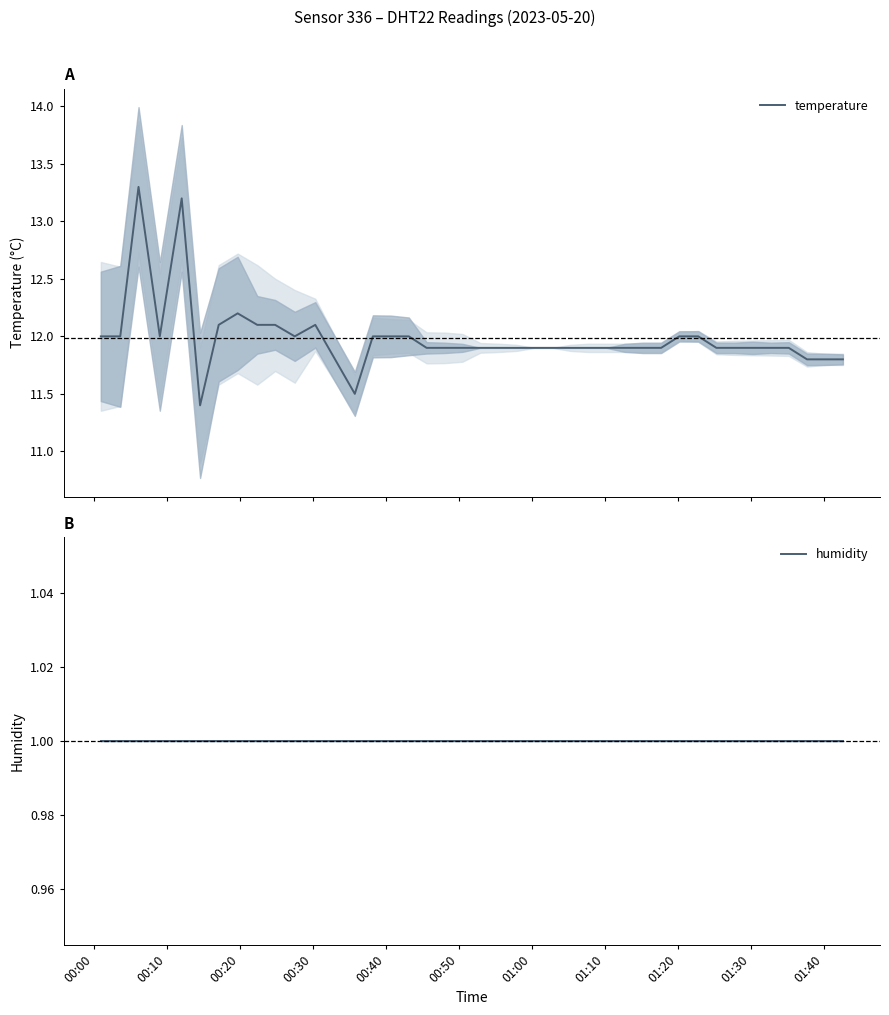

How many interior local peaks does the temperature series have?

4